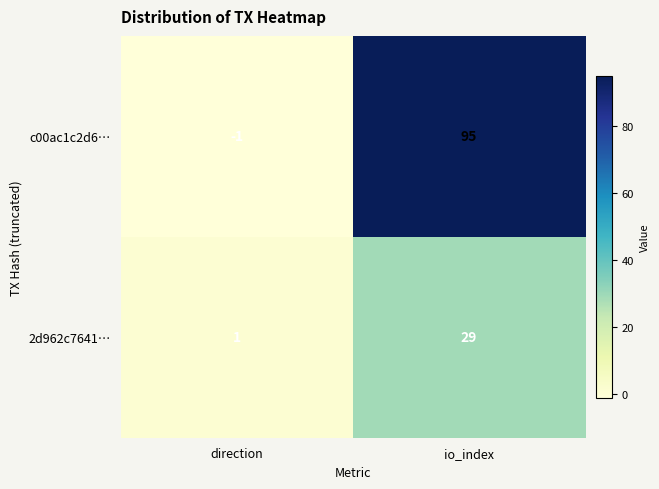

What is the sum of all c00ac1c2d6… values?

94